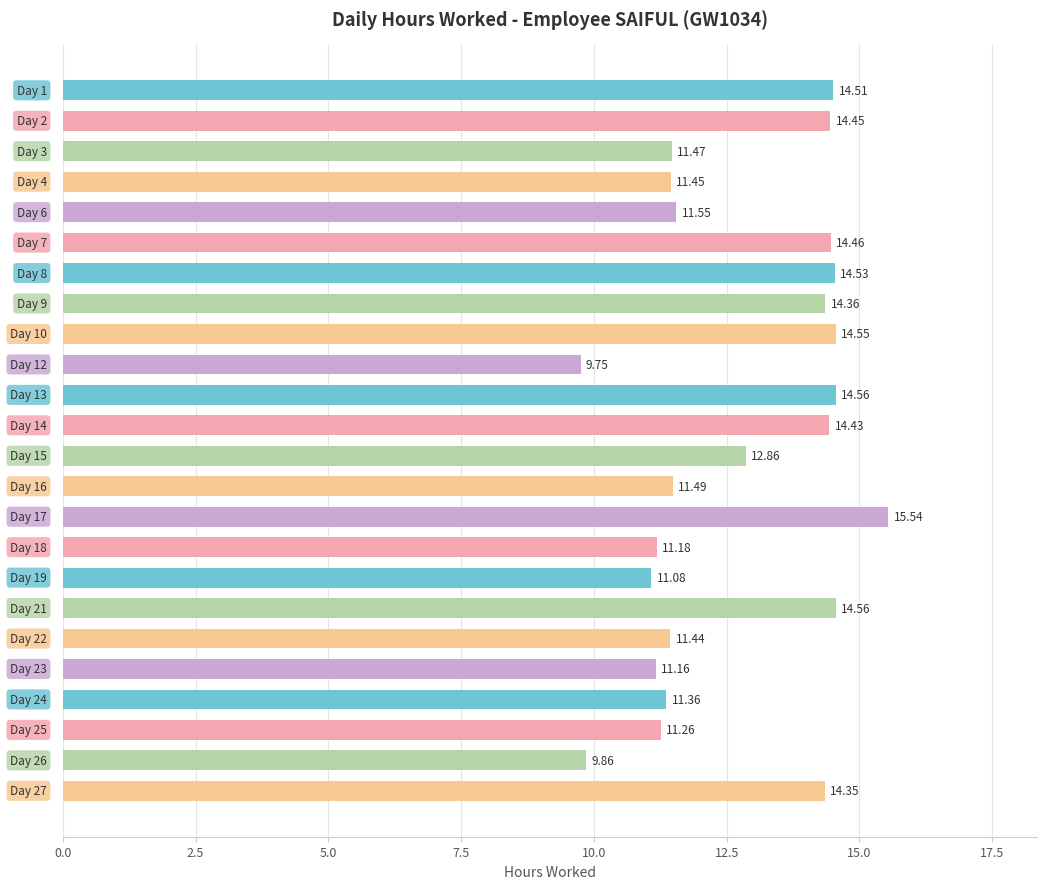

What is the average value?

12.8